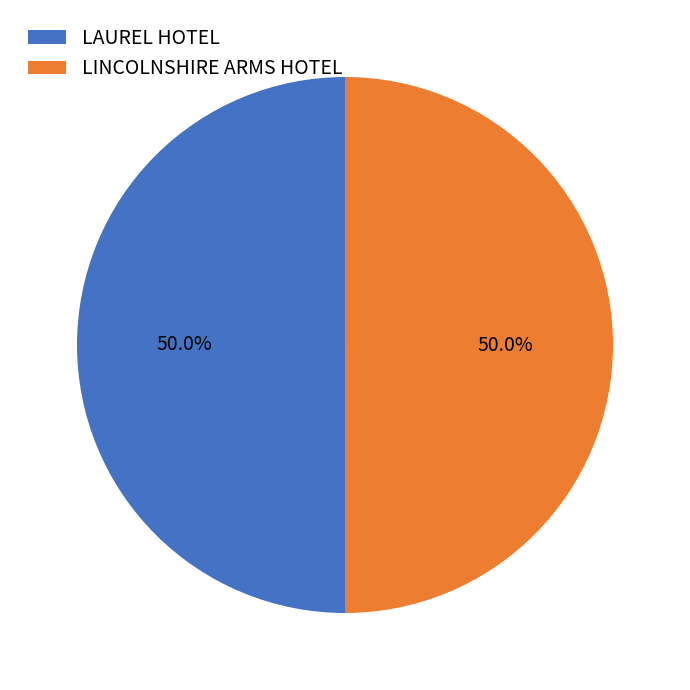

To the nearest percent, what is the combined percentage of LINCOLNSHIRE ARMS HOTEL and LAUREL HOTEL?

100%